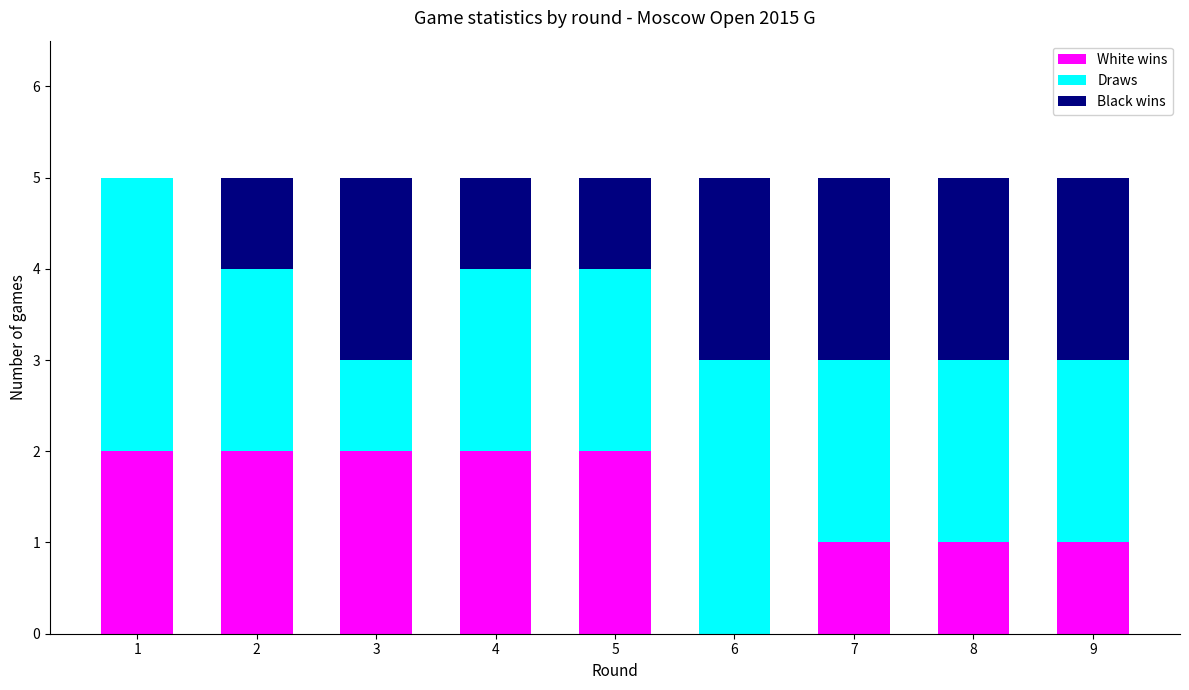

What is the total value across all series at 5?

5